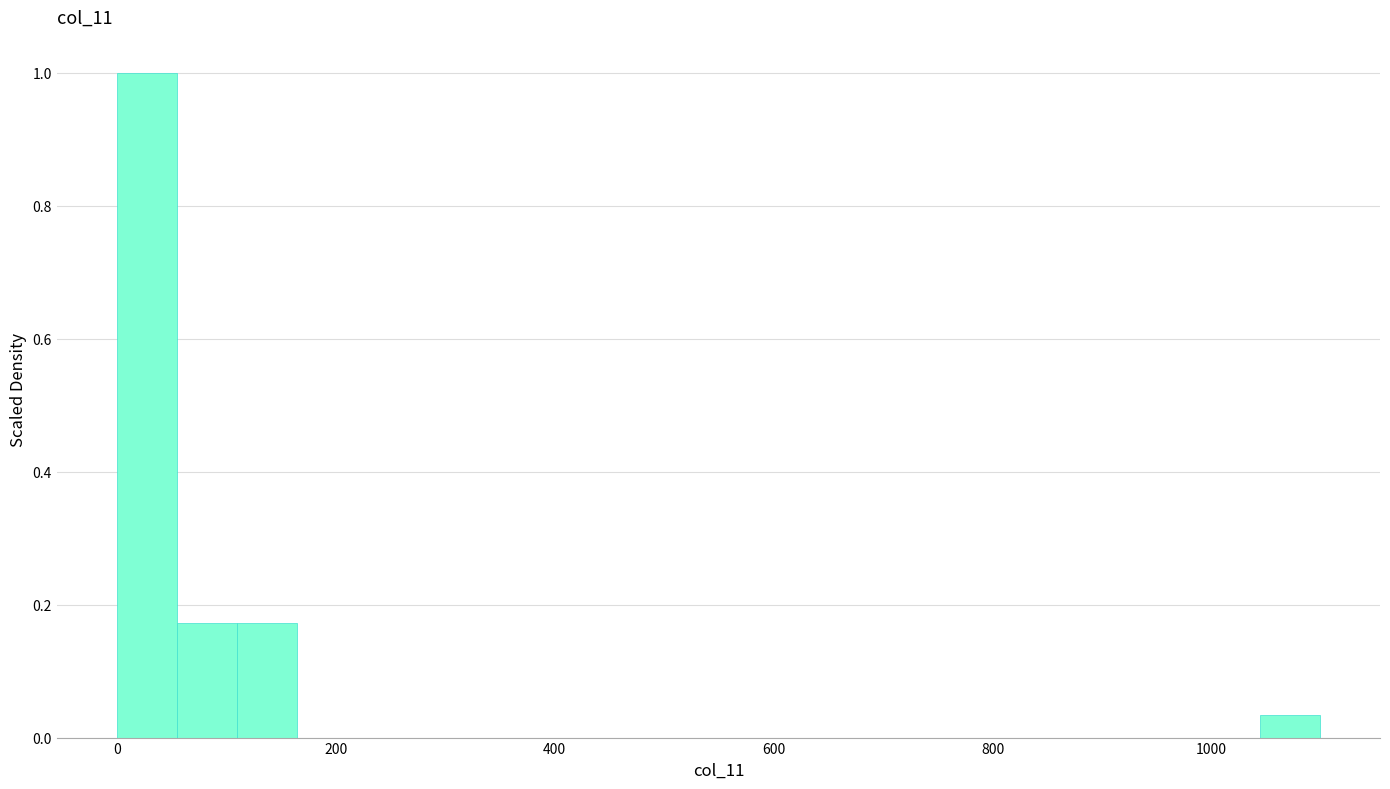

Read against the x-axis, roughly where is the centre of the tallest bar?

20